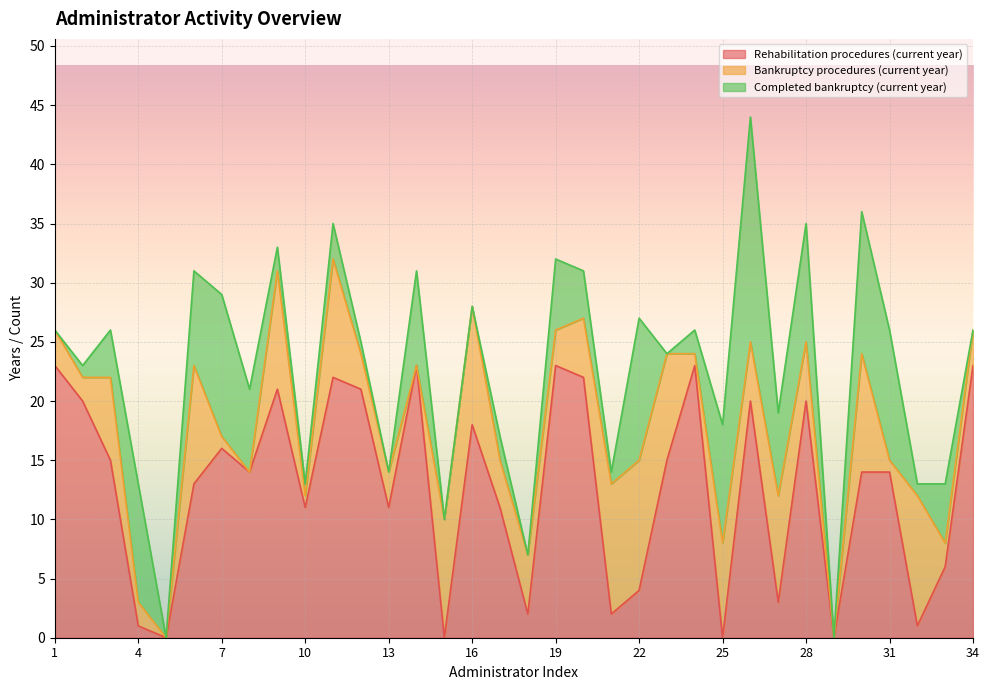

Rank the series by their maximum value, from lowest to highest.

Bankruptcy procedures (current year), Completed bankruptcy (current year), Rehabilitation procedures (current year)